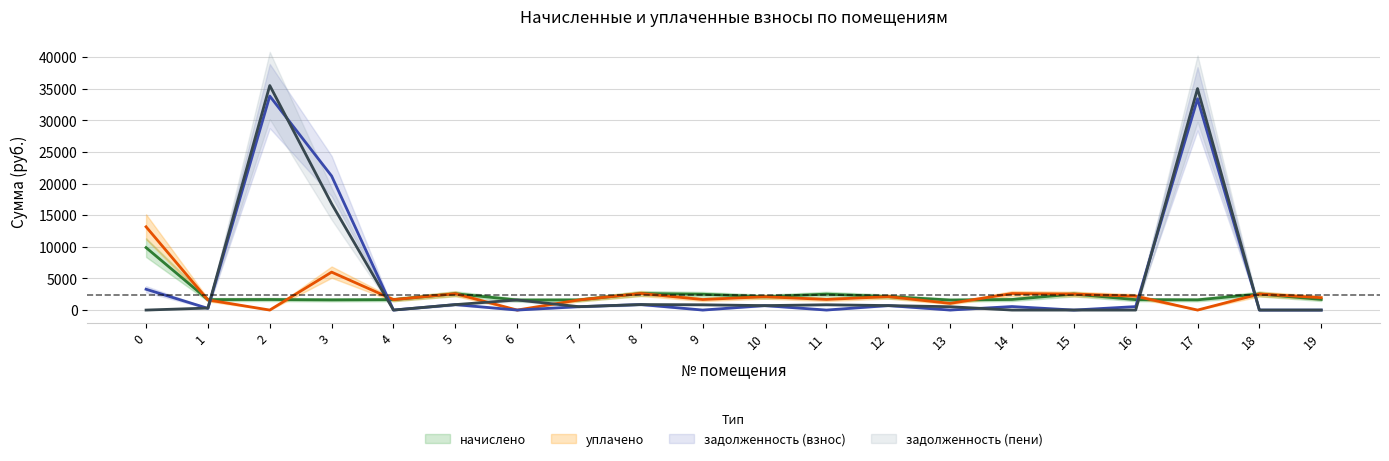

The начислено series shows 801.0 at 2. True or false?

False